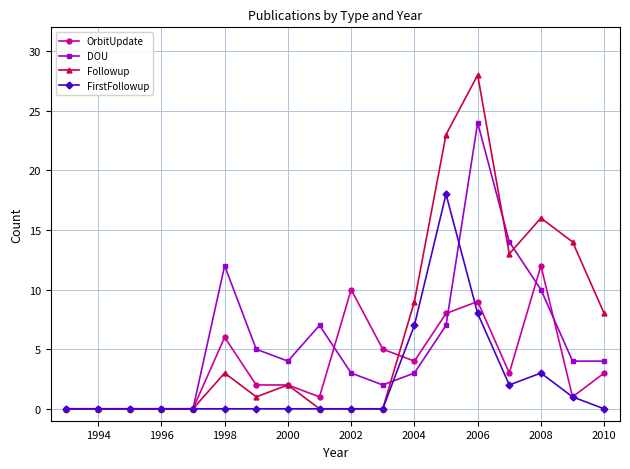

Which series has the largest range (max minus min)?

Followup